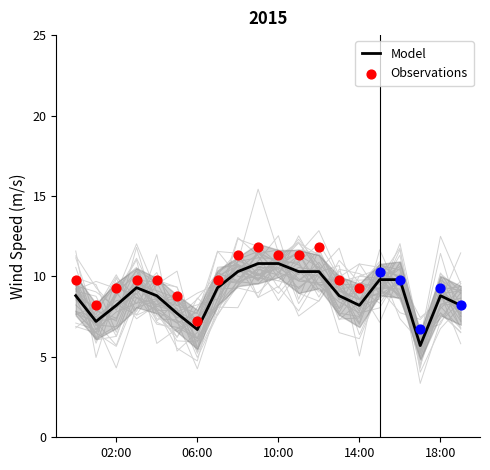

True or false: Model has a value of 4.1 at 14:00.

False